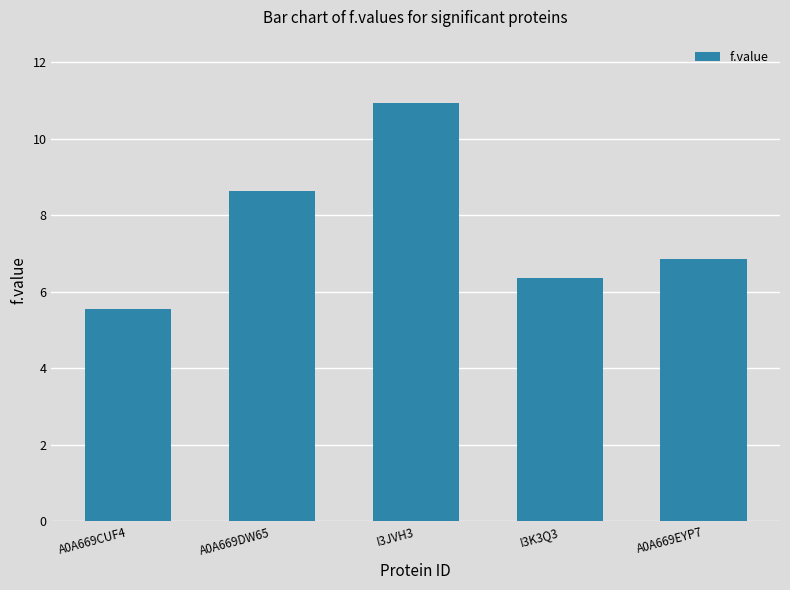

What is the label of the 3rd bar from the right?

I3JVH3